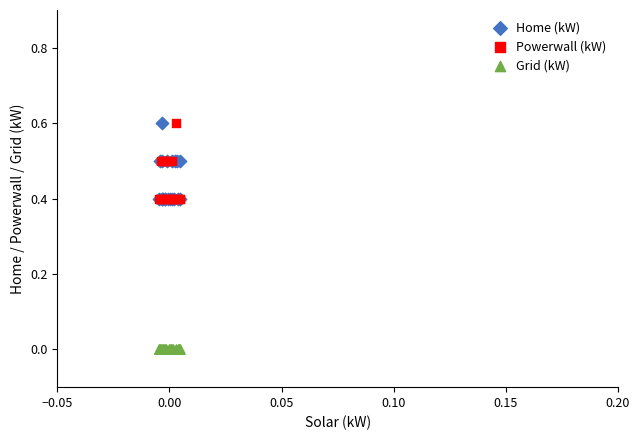

Which series contains the lowest Y value?

Grid (kW)